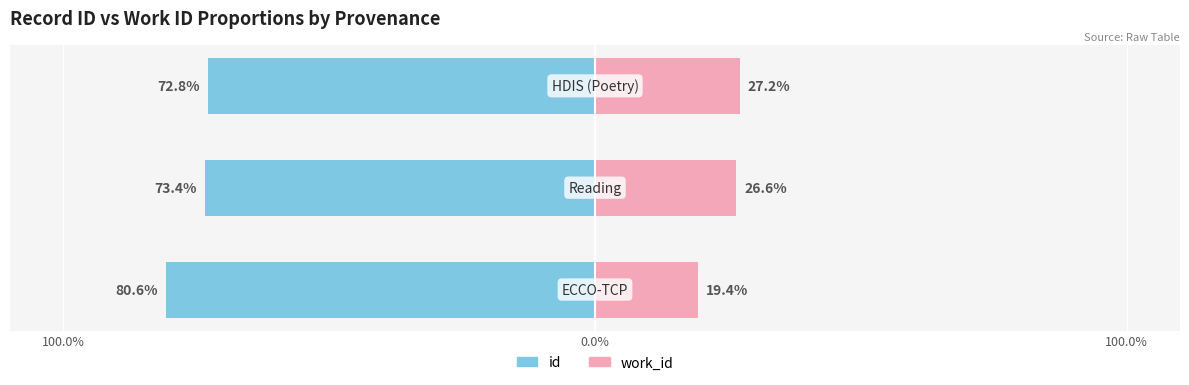

How many data points does each series have?

3